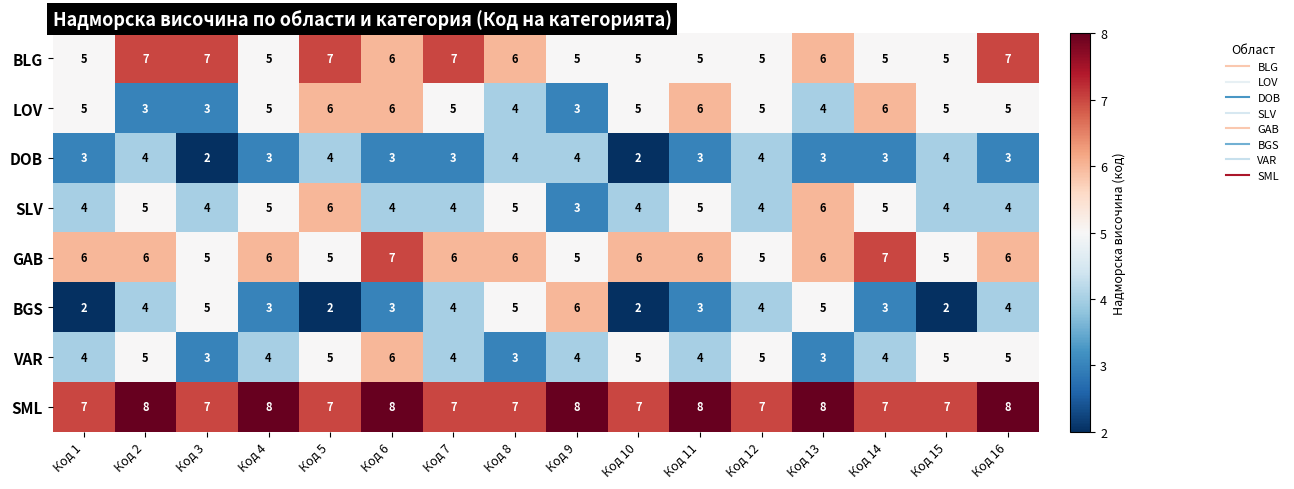

What is the total value across all series at Код 8?

40